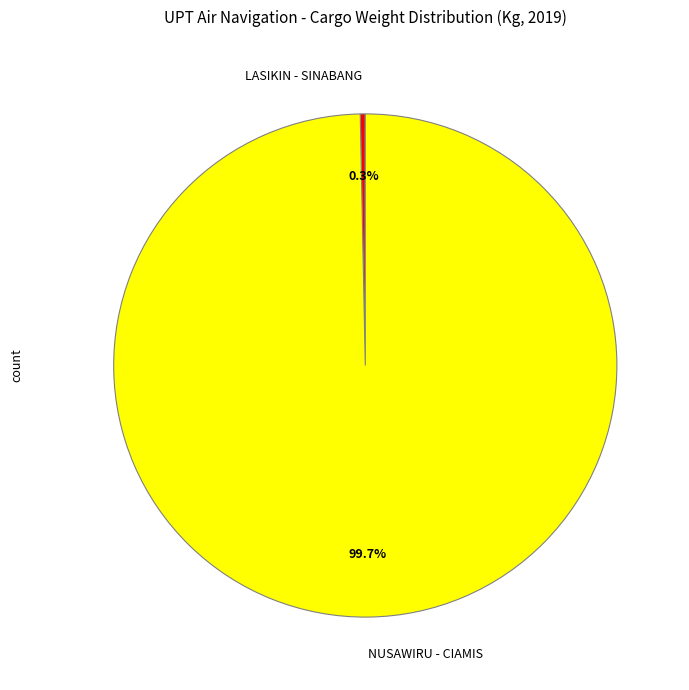

What portion of the pie excludes LASIKIN - SINABANG?

99.7%